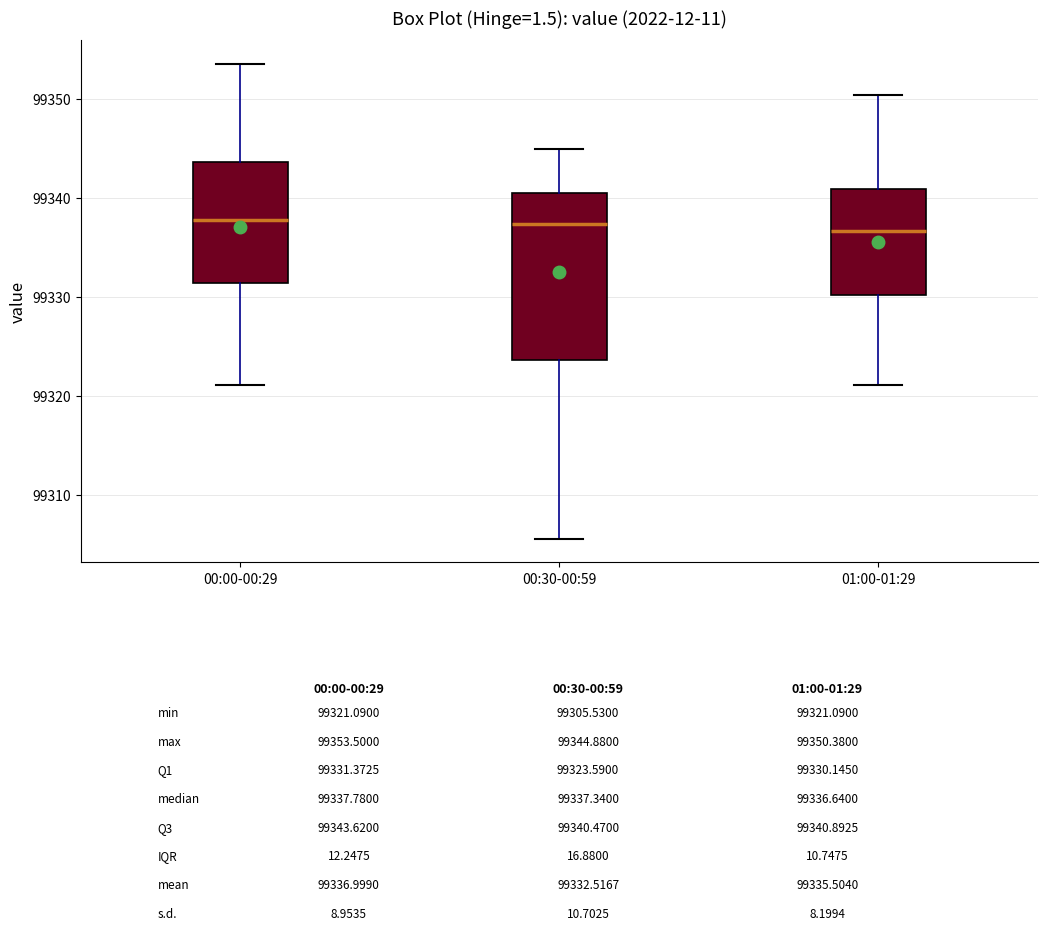

Comparing the boxes themselves (not the whiskers), which one is the tallest?

00:30-00:59